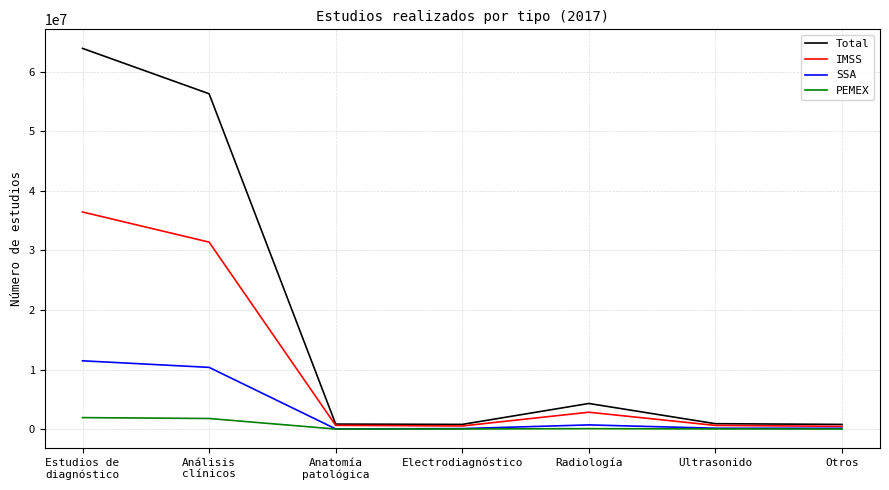

What is the maximum value for IMSS?

36450343